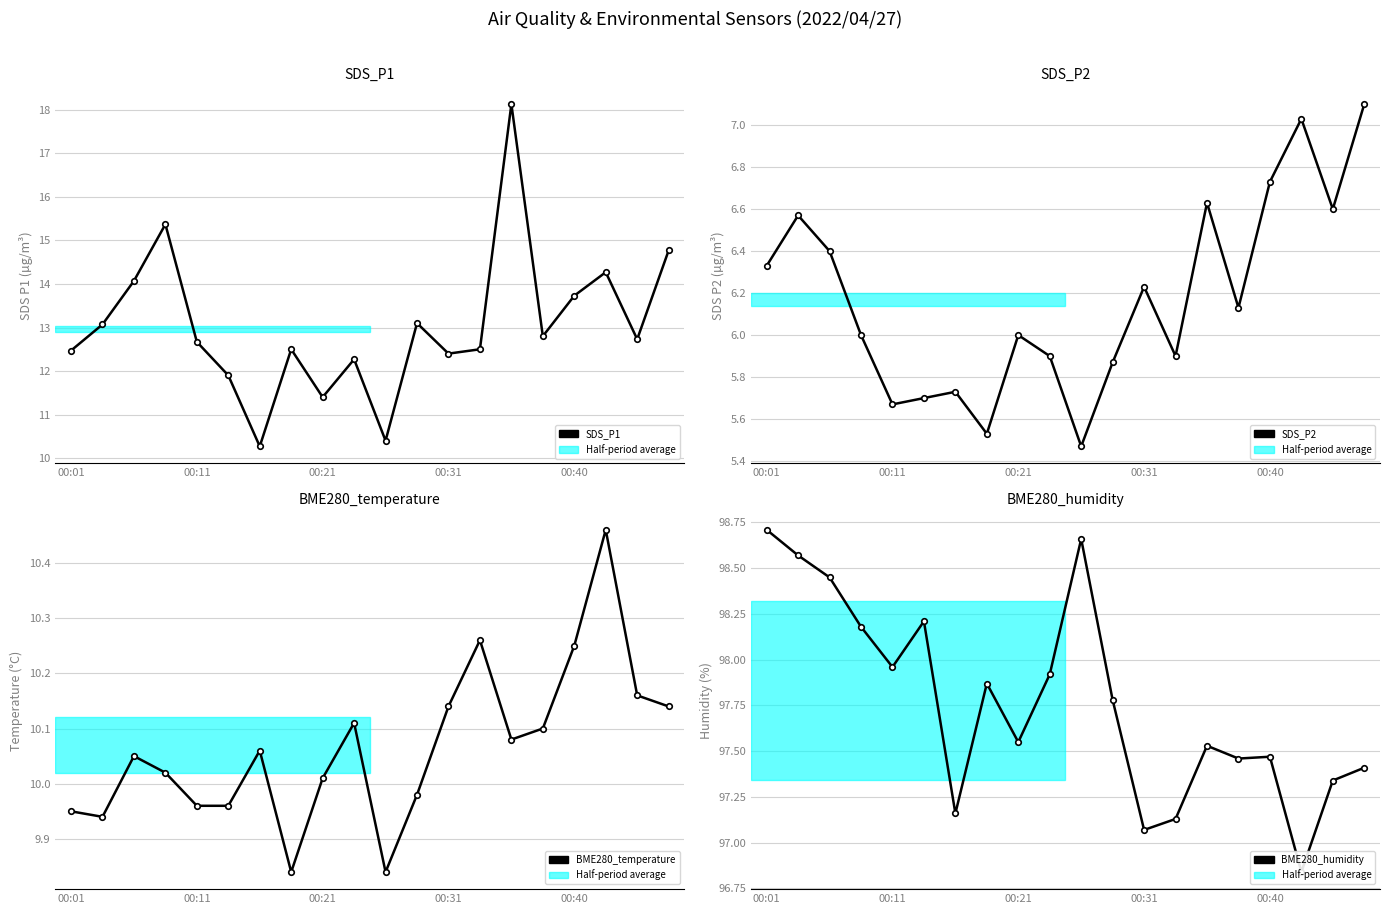

How many values in the SDS_P2 series exceed 6?

10